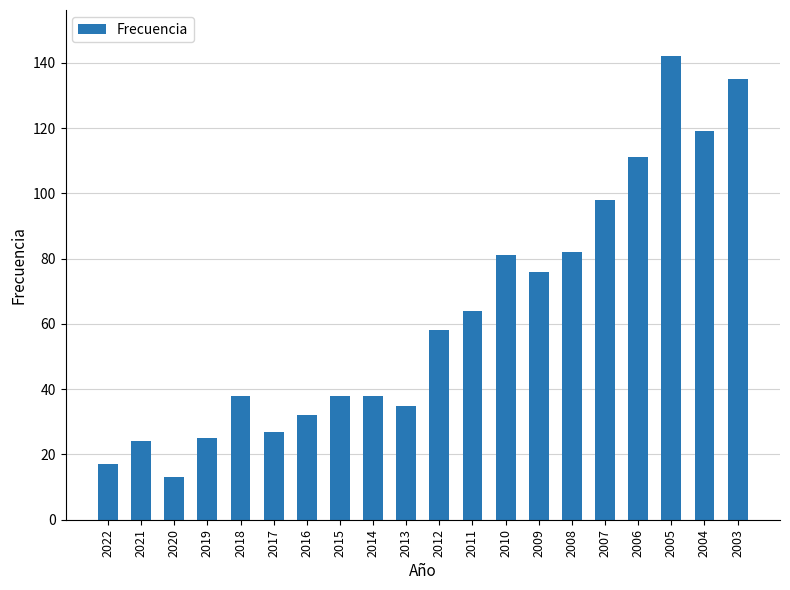

Approximately how many times larger is the value at 2014 compared to 2017?

1.4